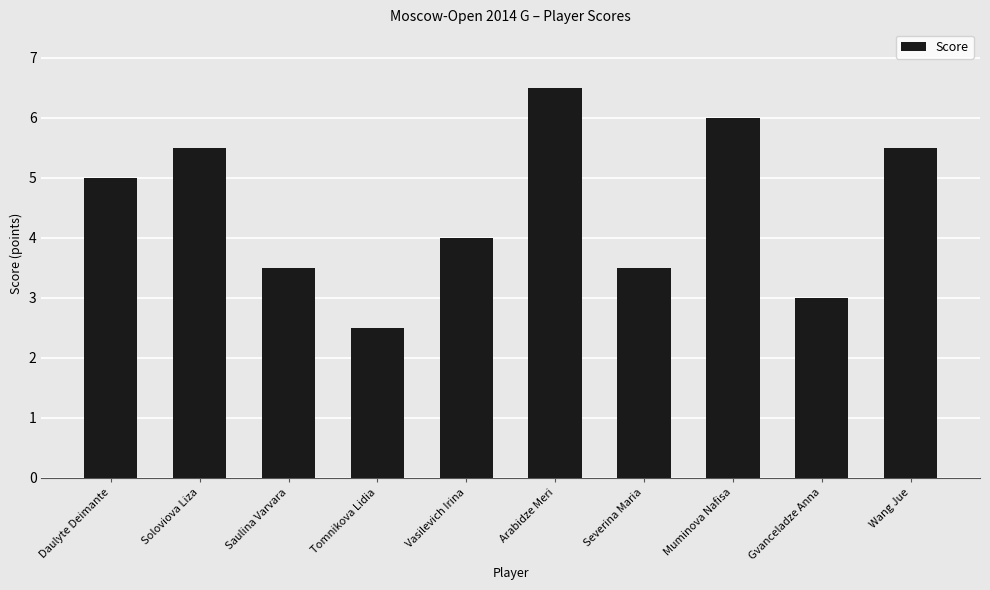

What is the change in value from Soloviova Liza to Arabidze Meri?

+1.0